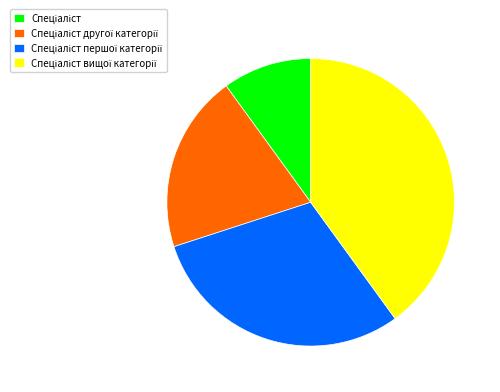

Is there any slice that represents more than half of the pie?

No